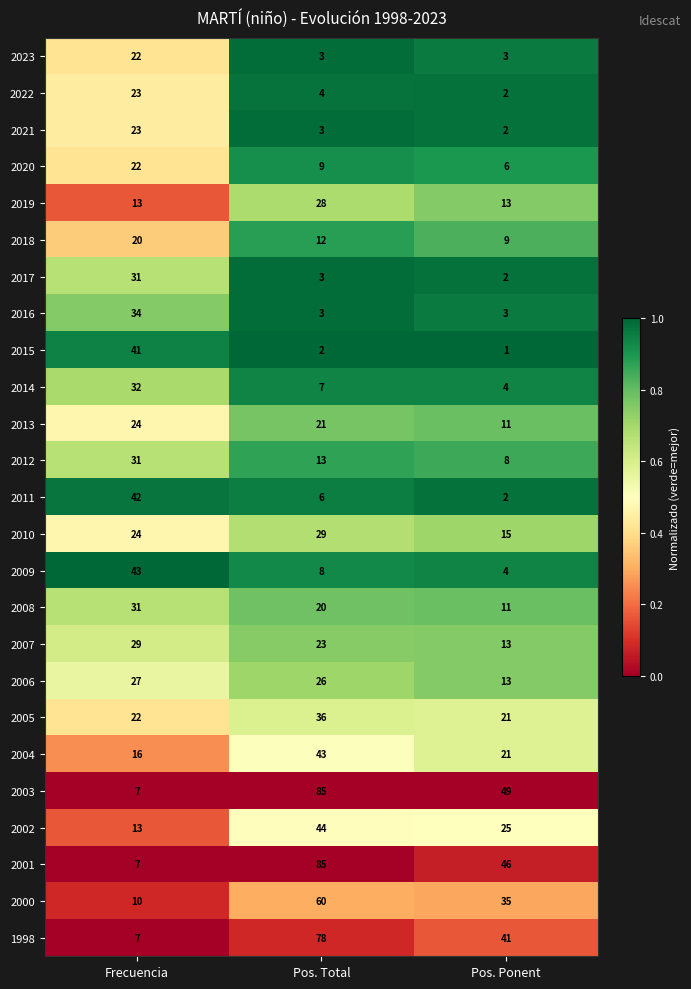

The value of 2009 at Frecuencia is 57. True or false?

False